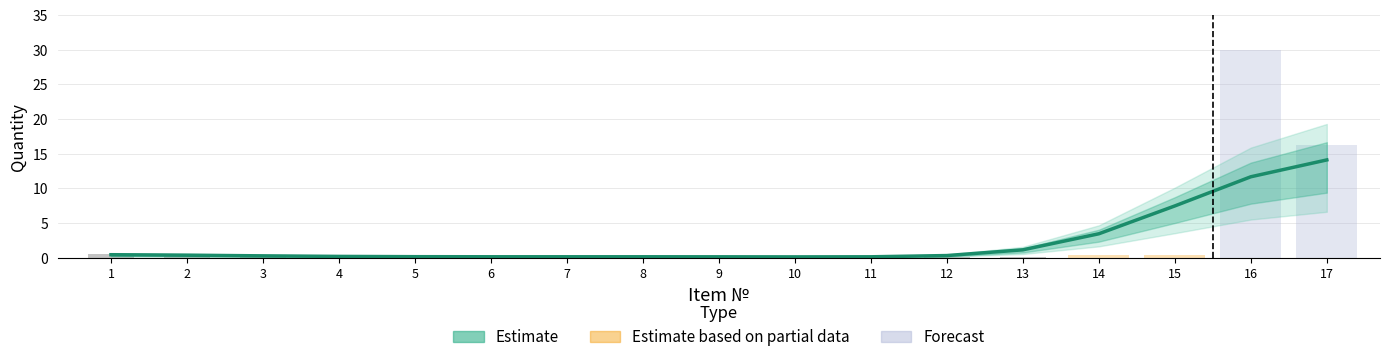

What is the sum of all values?

40.2